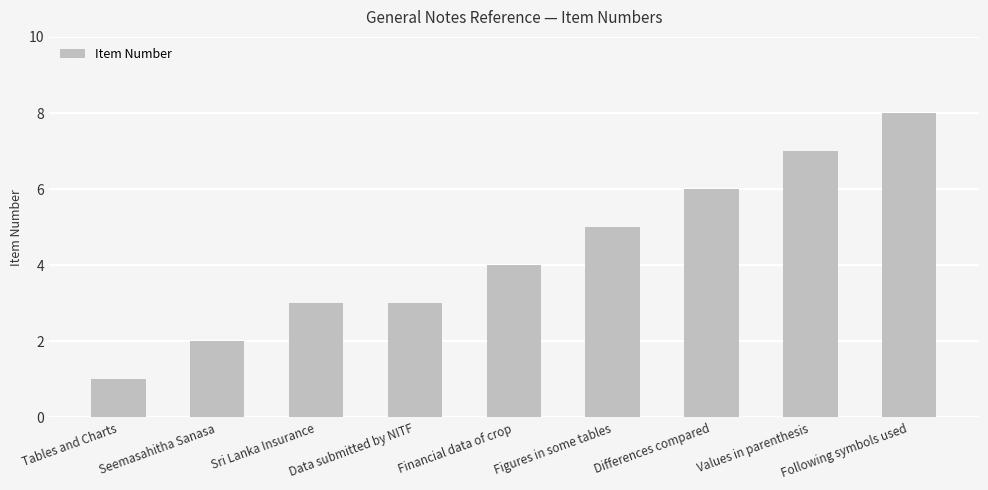

Between Tables and Charts and Following symbols used, which is larger?

Following symbols used